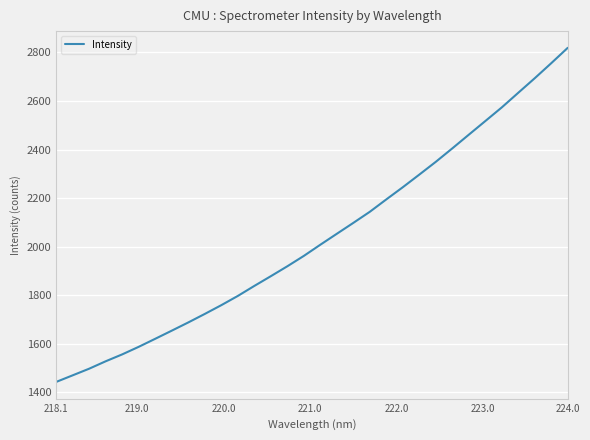

What is the greatest value displayed?

2818.9